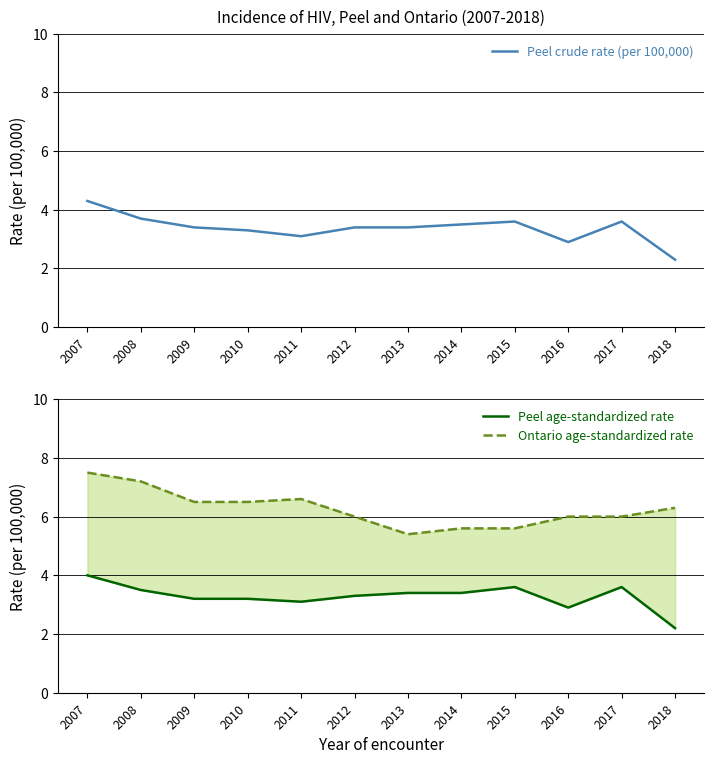

What is the spread (max minus min) of values at 2013?

2.0